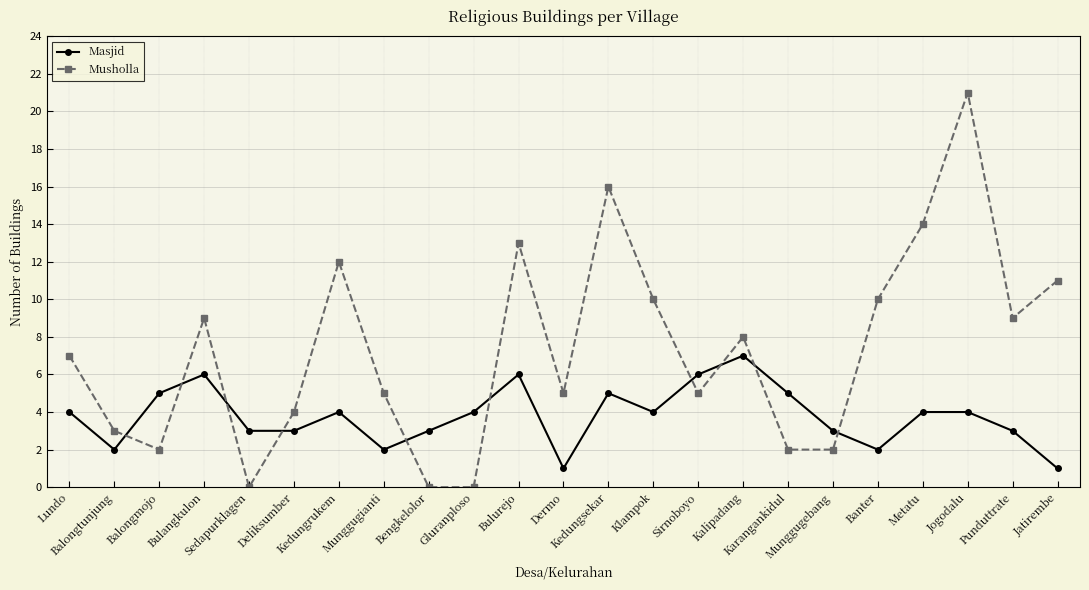

Rank the series by their maximum value, from highest to lowest.

Musholla, Masjid